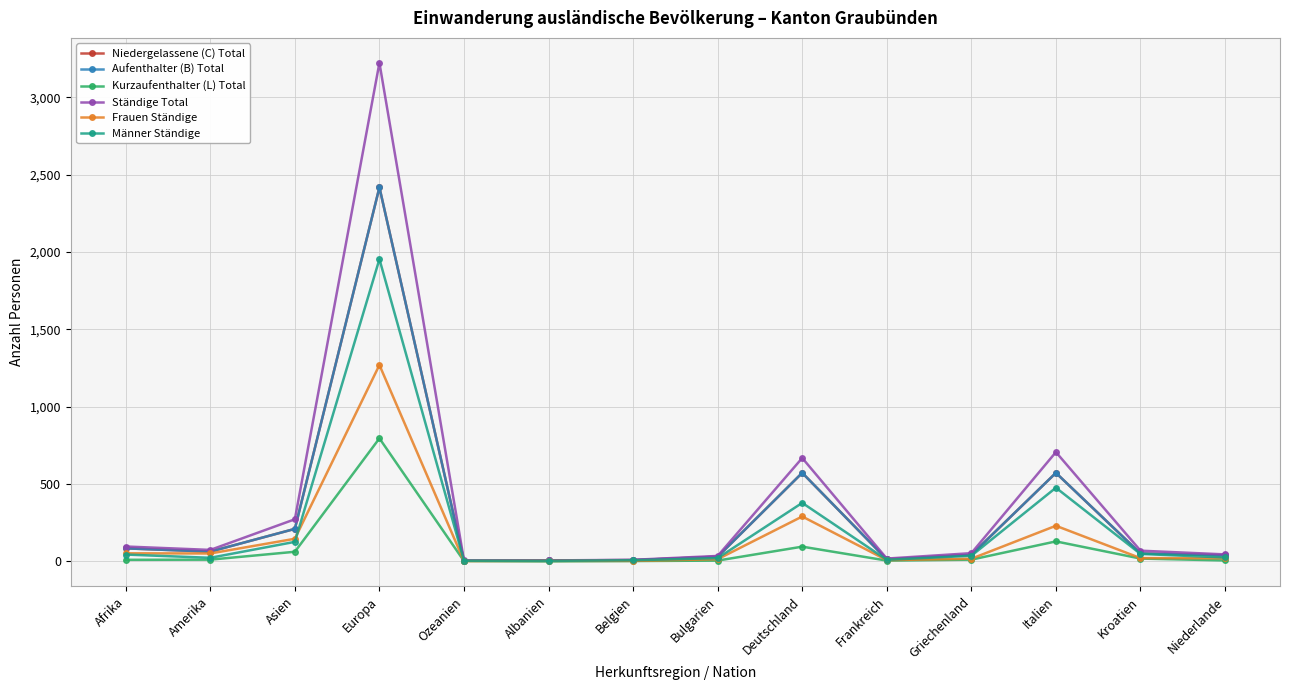

What is the label of the 6th point from the right?

Deutschland